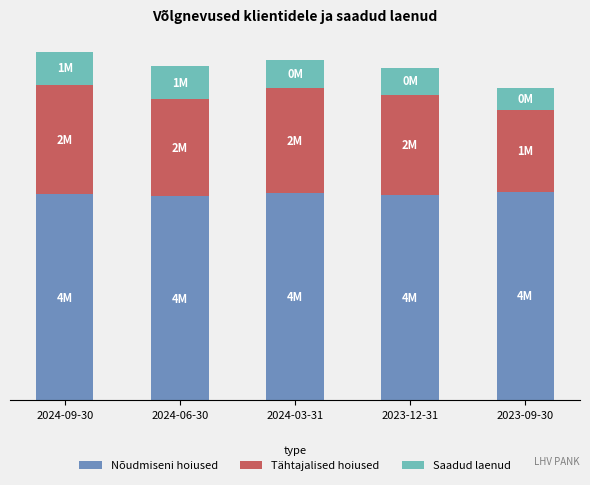

What is the average value of the Nõudmiseni hoiused series?

3712.4